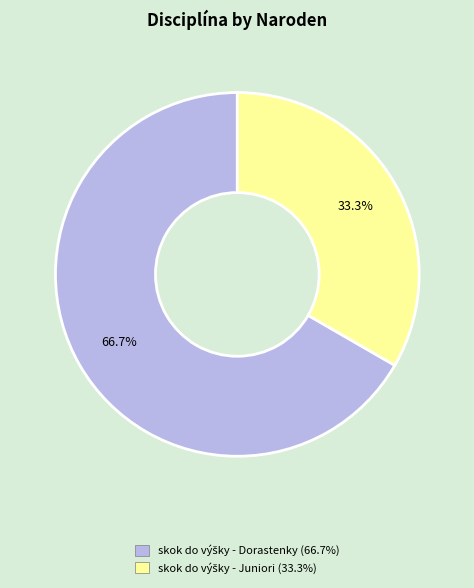

Is there any slice that represents more than half of the pie?

Yes